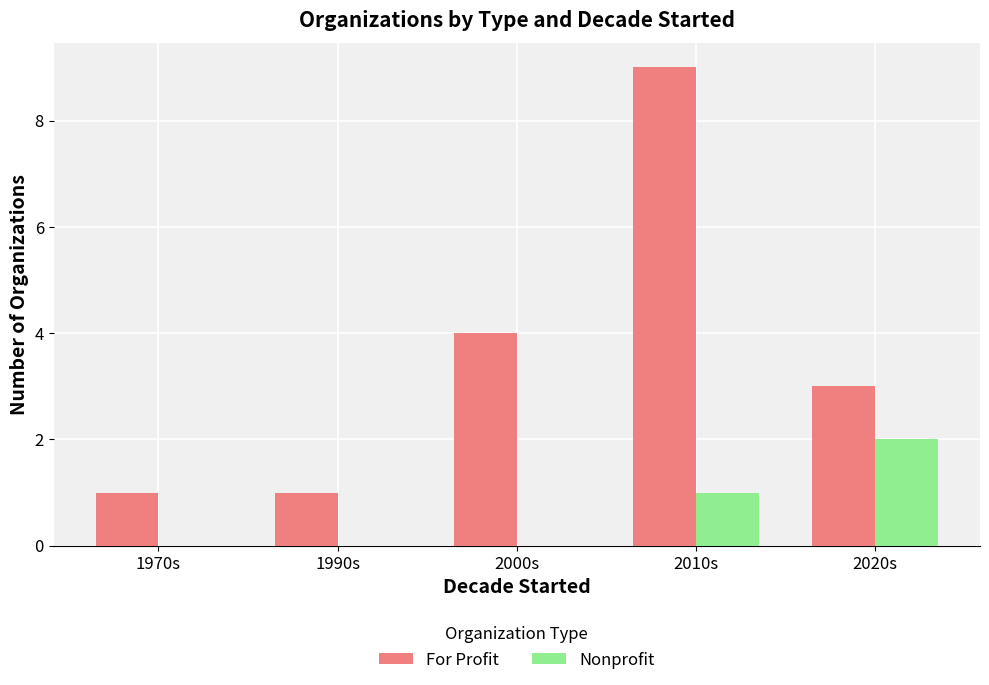

What are all the series names shown in the legend?

For Profit, Nonprofit